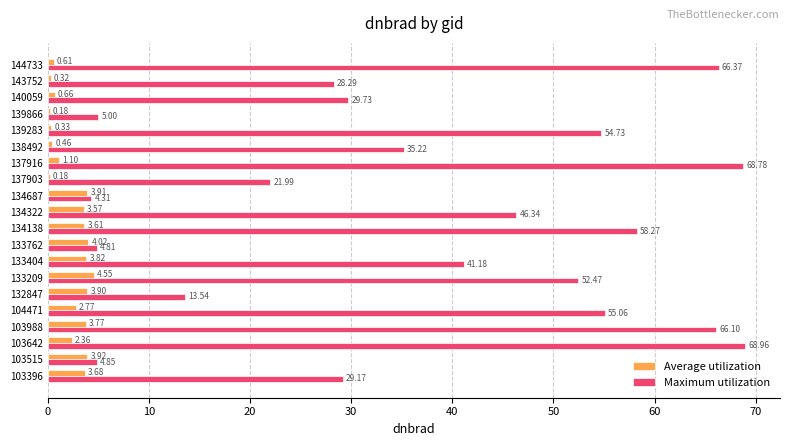

What is the sum of all Maximum utilization values?

755.2